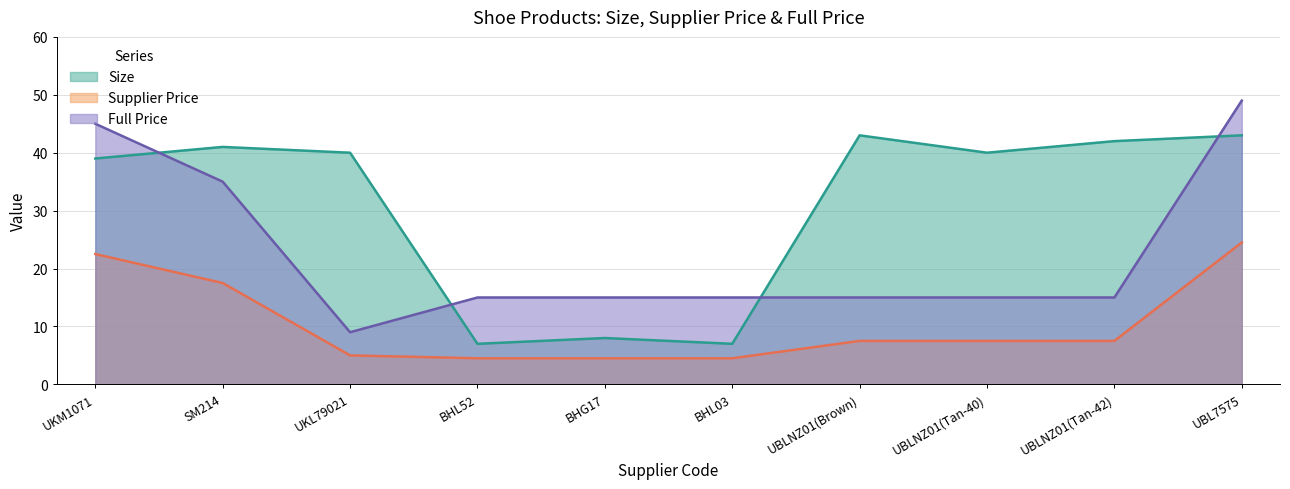

Reading left to right, extract all data points from this chart.

Size: UKM1071=39.0	SM214=41.0	UKL79021=40.0	BHL52=7.0	BHG17=8.0	BHL03=7.0	UBLNZ01(Brown)=43.0	UBLNZ01(Tan-40)=40.0	UBLNZ01(Tan-42)=42.0	UBL7575=43.0
Supplier Price: UKM1071=22.5	SM214=17.5	UKL79021=5.0	BHL52=4.5	BHG17=4.5	BHL03=4.5	UBLNZ01(Brown)=7.5	UBLNZ01(Tan-40)=7.5	UBLNZ01(Tan-42)=7.5	UBL7575=24.5
Full Price: UKM1071=45.0	SM214=35.0	UKL79021=9.0	BHL52=15.0	BHG17=15.0	BHL03=15.0	UBLNZ01(Brown)=15.0	UBLNZ01(Tan-40)=15.0	UBLNZ01(Tan-42)=15.0	UBL7575=49.0